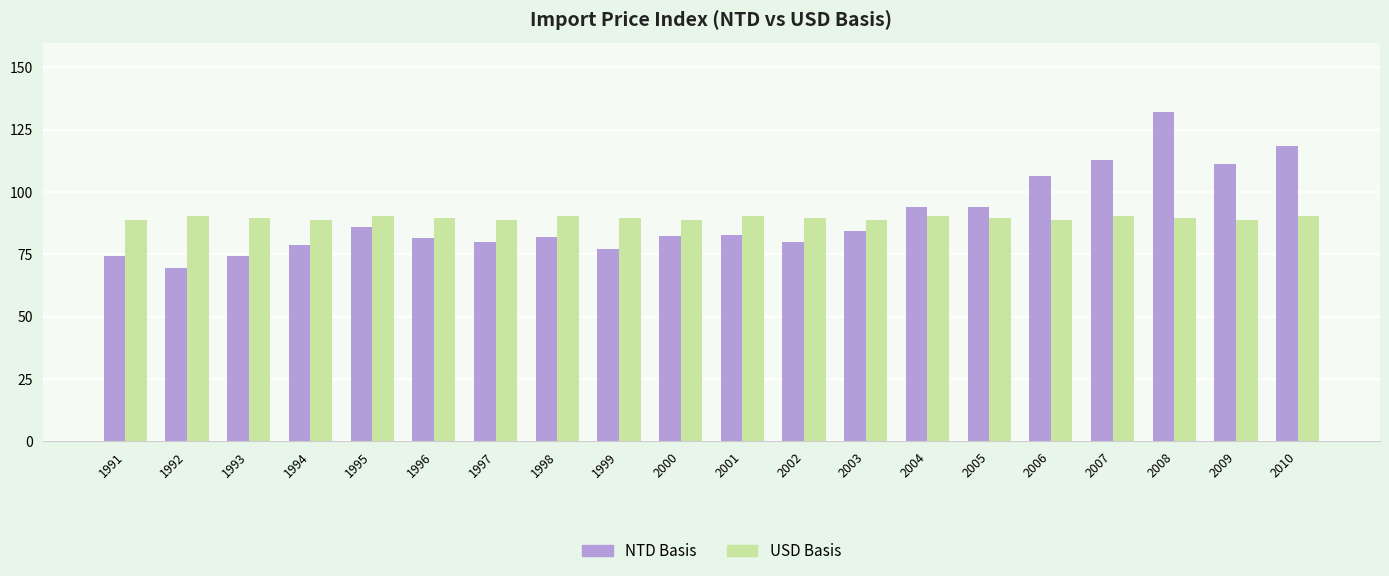

At 1993, list the series in order from smallest to largest.

NTD Basis, USD Basis